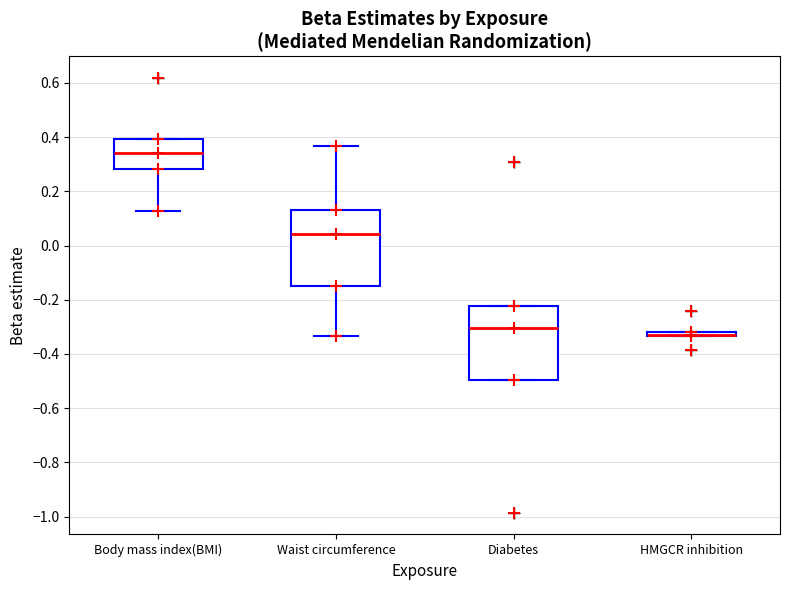

Where does the upper whisker of the box for Waist circumference end on the y-axis? The values are not printed on the chart, so give them approximately, as read against the axis.

0.36